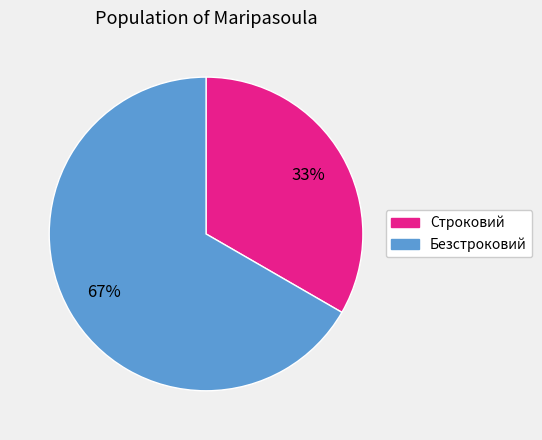

True or false: Строковий accounts for 33% of the total.

True